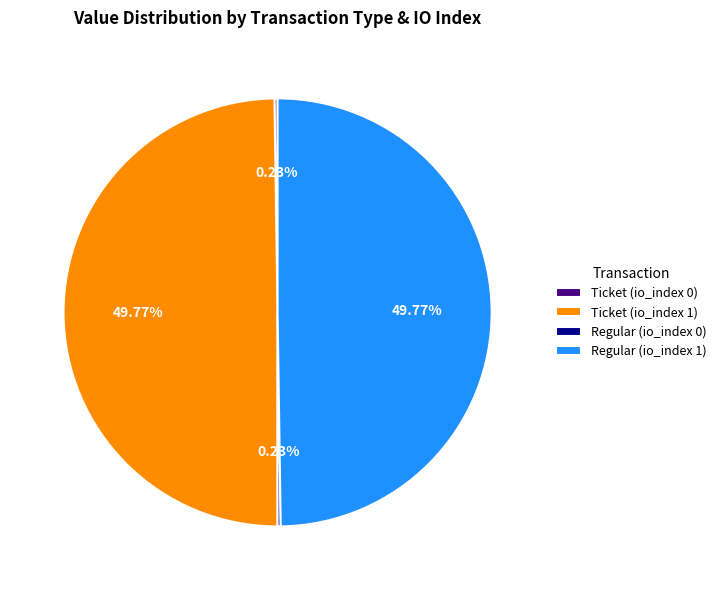

What is the ratio of the value at Ticket (io_index 1) to the value at Regular (io_index 1)?

1.0